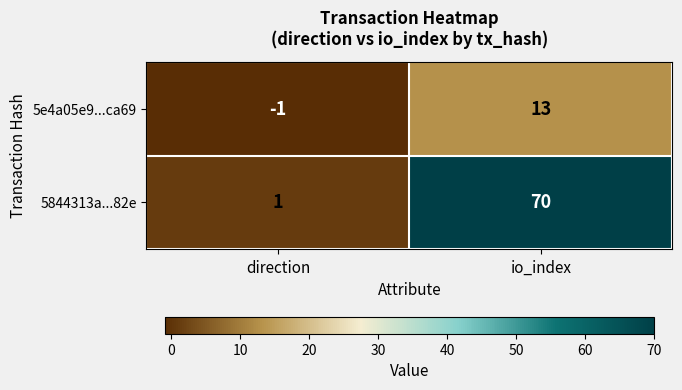

Which series changed the most between direction and io_index?

5844313a...82e